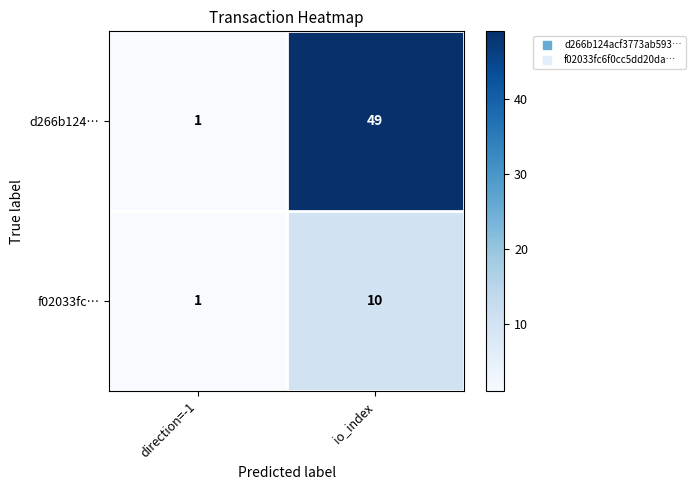

Between direction=-1 and io_index, which series saw the biggest shift?

d266b124…